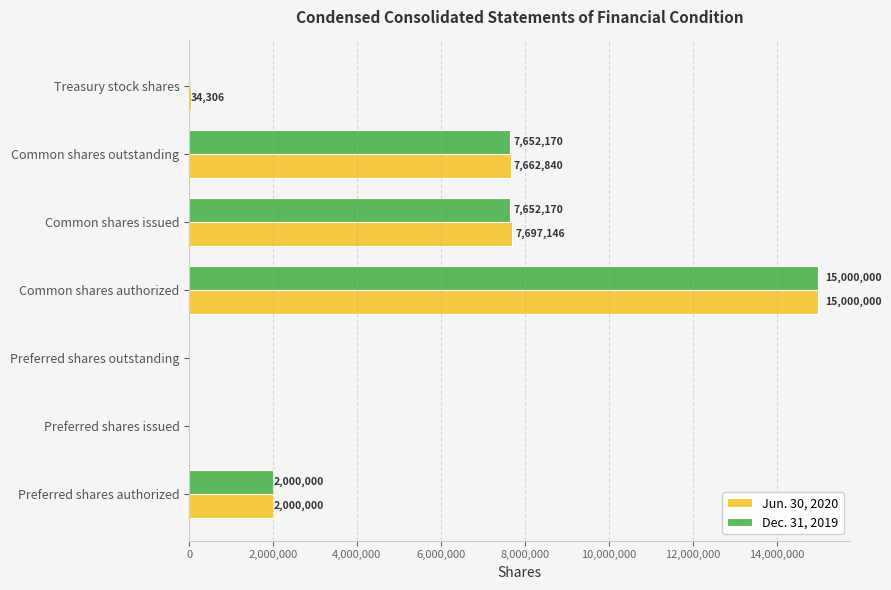

How many Dec. 31, 2019 values are between 0 and 7652170?

6